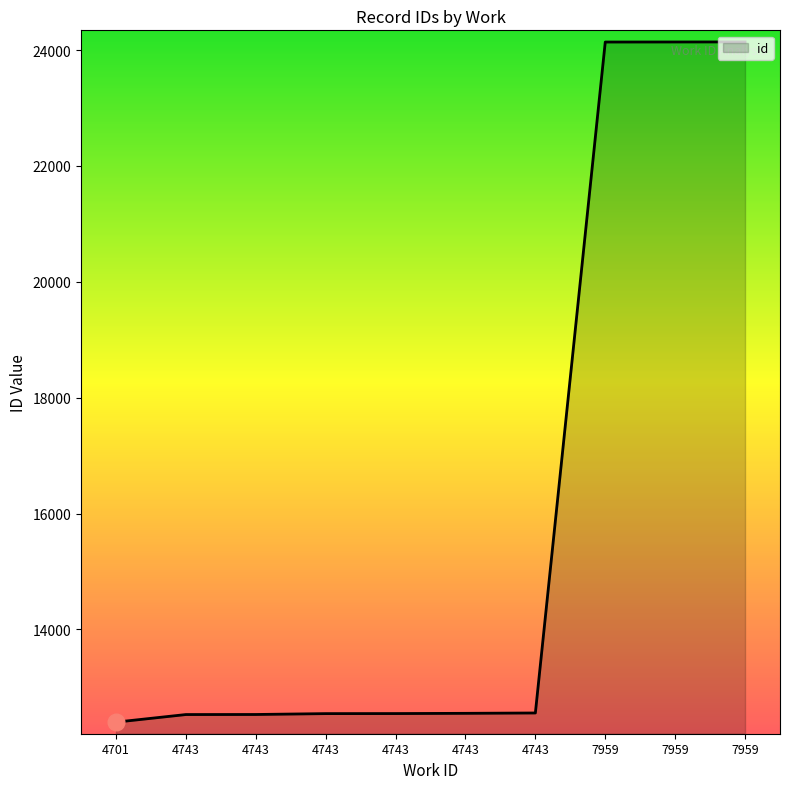

How many lines are shown in the chart?

1